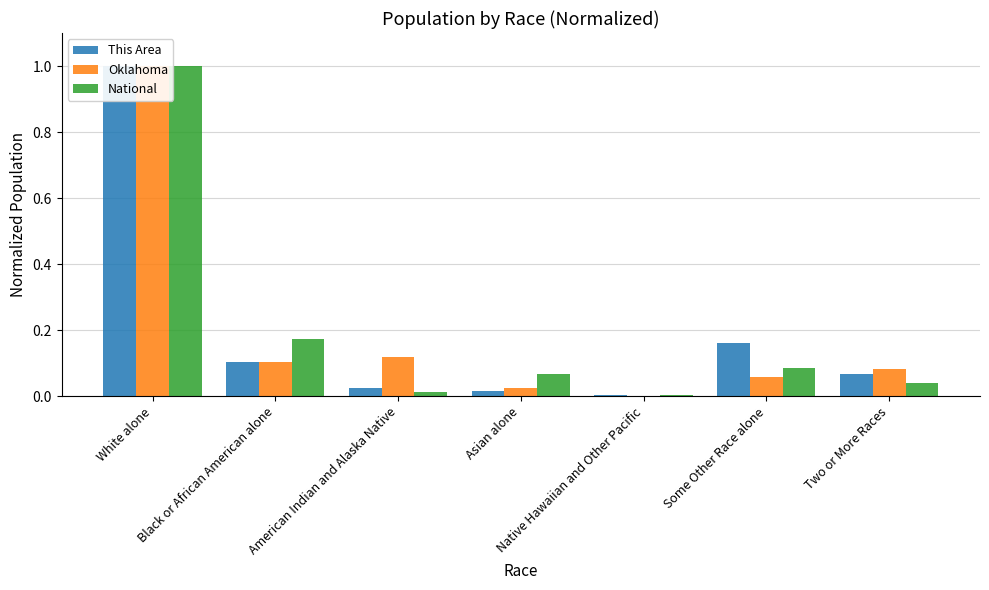

What is the difference between the maximum and minimum values in the This Area series?

1.0